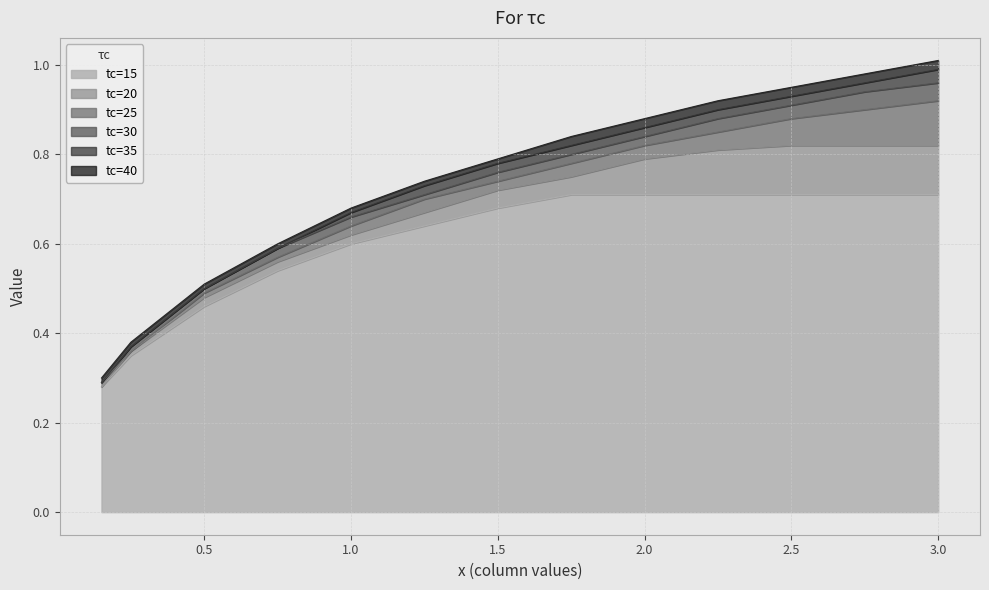

The value of tc=40 at 0.25 is 0.4. True or false?

True